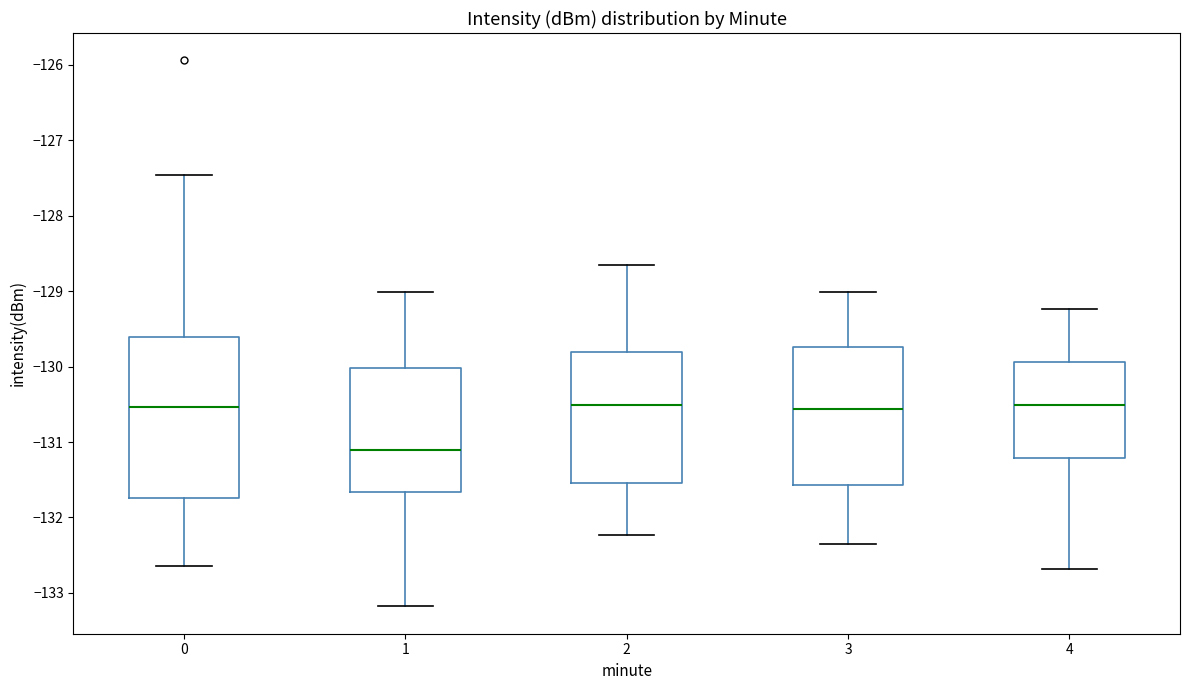

Reading left to right, transcribe this box plot: for each box, give where its median line is, the range the box spans, and where its two whiskers end, as read against the y-axis. The values are not printed on the chart, so give them approximately, as read against the axis.

0: median -130.5, box -131.7 to -129.6, whiskers -132.6 to -127.5
1: median -131.1, box -131.7 to -130.0, whiskers -133.2 to -129.0
2: median -130.5, box -131.5 to -129.8, whiskers -132.2 to -128.7
3: median -130.6, box -131.6 to -129.7, whiskers -132.3 to -129.0
4: median -130.5, box -131.2 to -129.9, whiskers -132.7 to -129.2